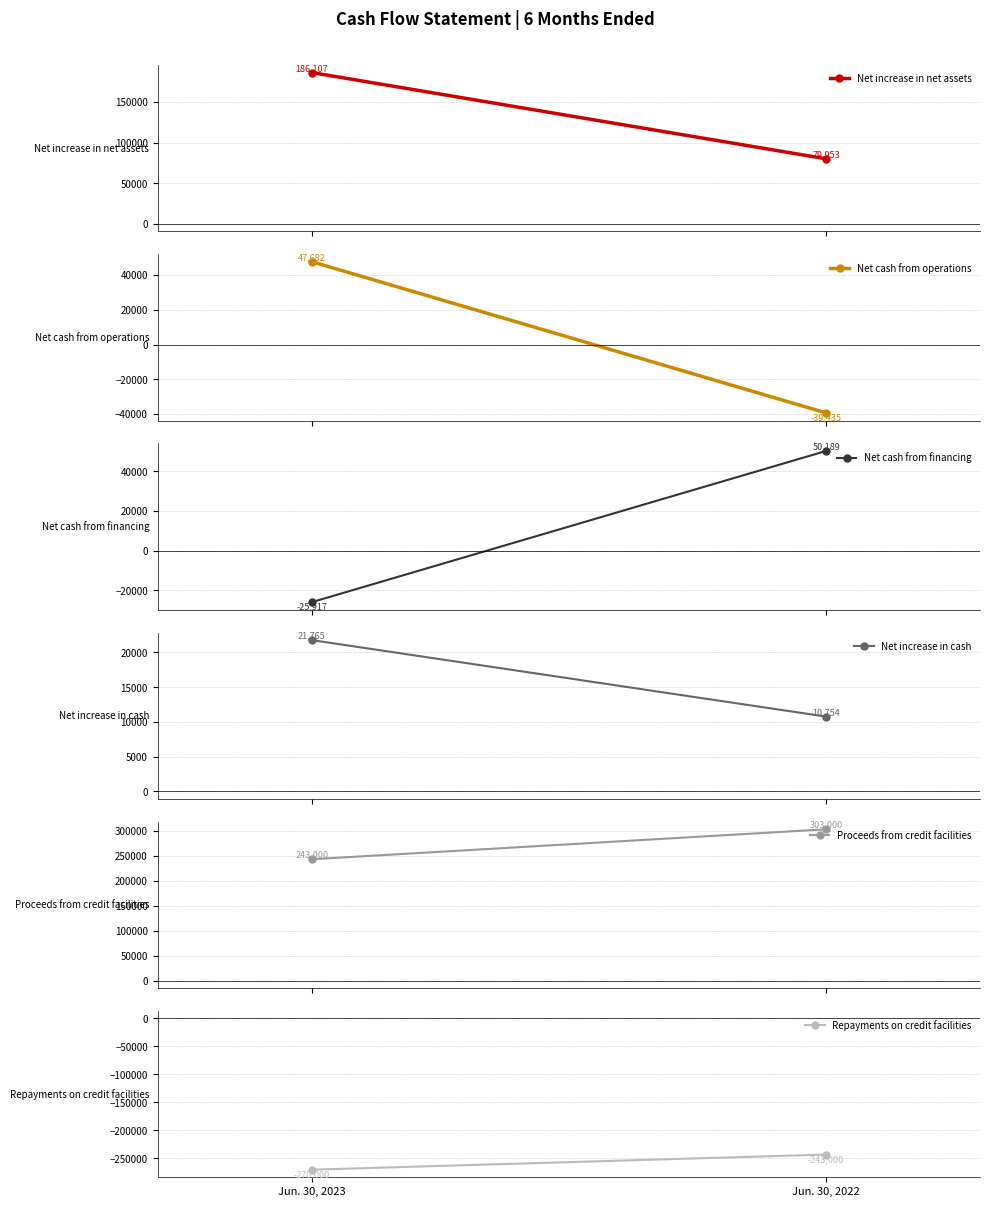

True or false: Proceeds from credit facilities has a value of 163334 at Jun. 30, 2023.

False